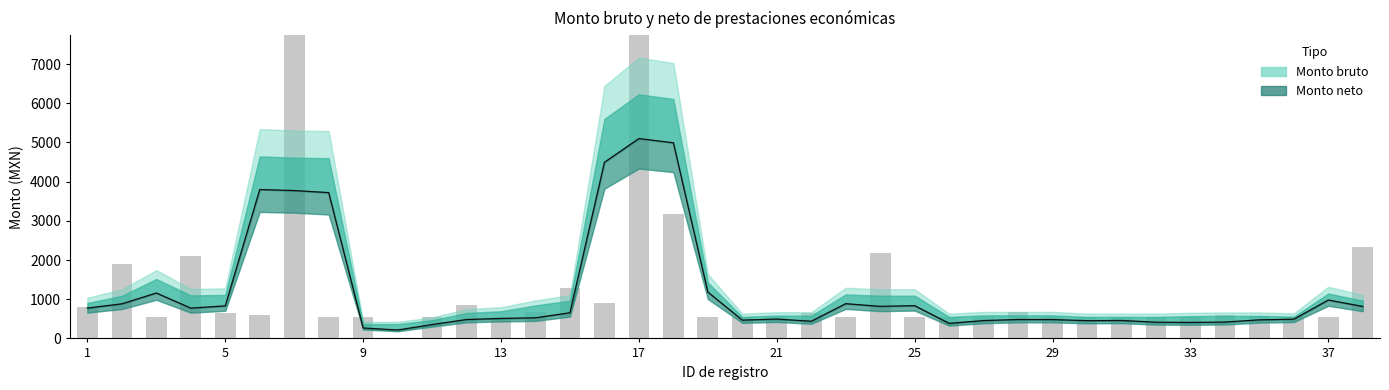

List the labels in order of value, largest first.

17, 7, 18, 38, 24, 4, 2, 15, 16, 12, 1, 14, 28, 5, 22, 34, 6, 35, 3, 8, 9, 11, 13, 19, 20, 21, 23, 25, 26, 27, 29, 30, 31, 32, 33, 36, 37, 10